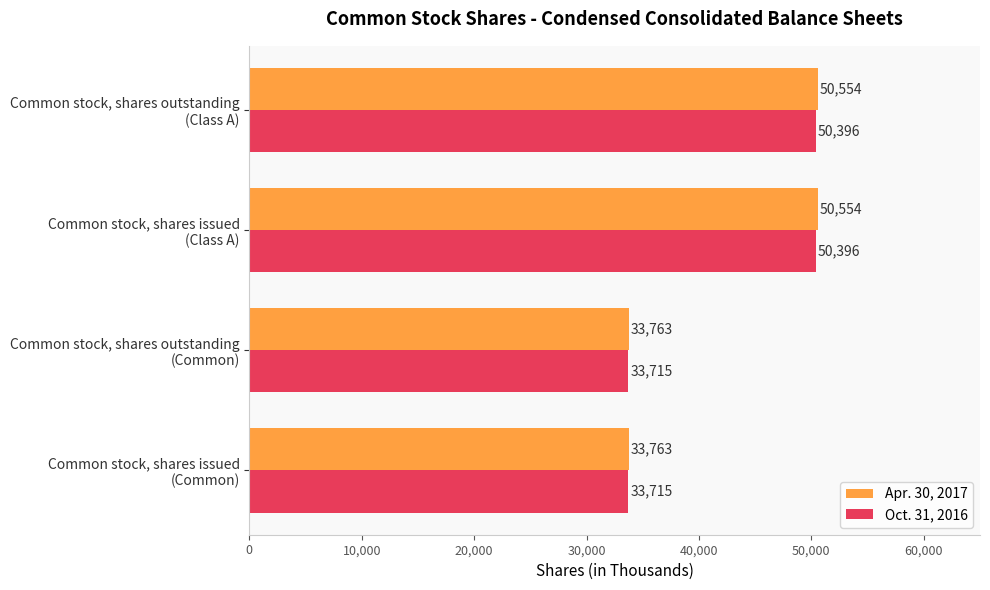

Which series has the widest spread of values?

Apr. 30, 2017